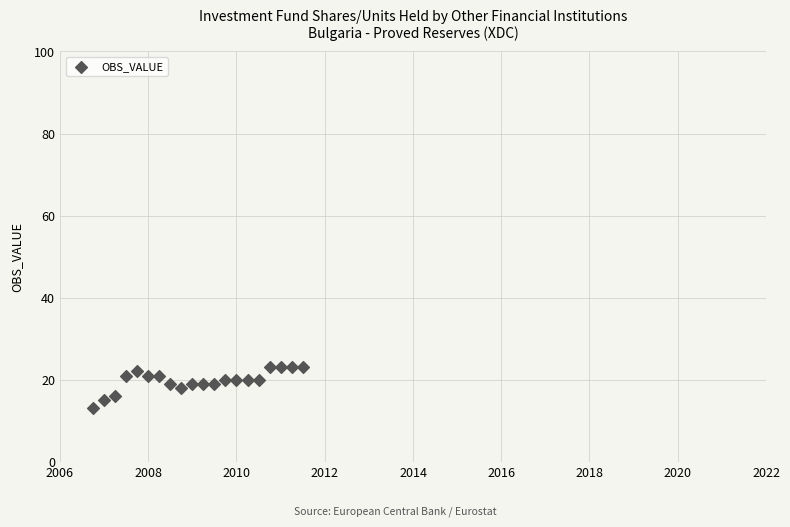

What is the range of Y values (max minus min)?

10